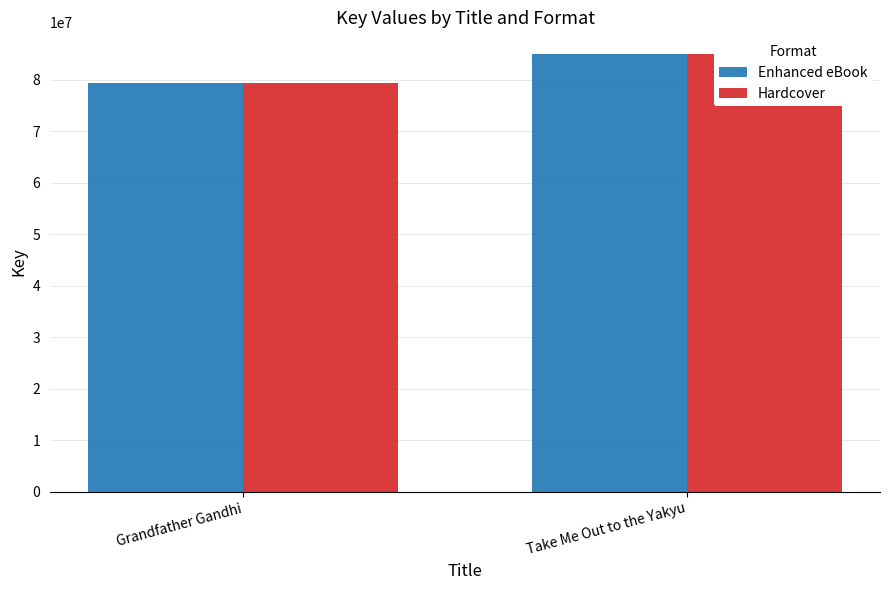

How many data points does each series have?

2